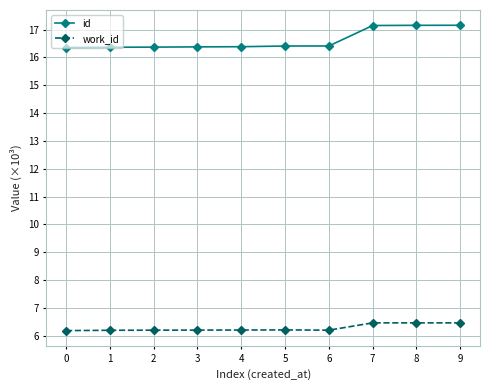

What is the difference between the highest and lowest values at 3?

10.2